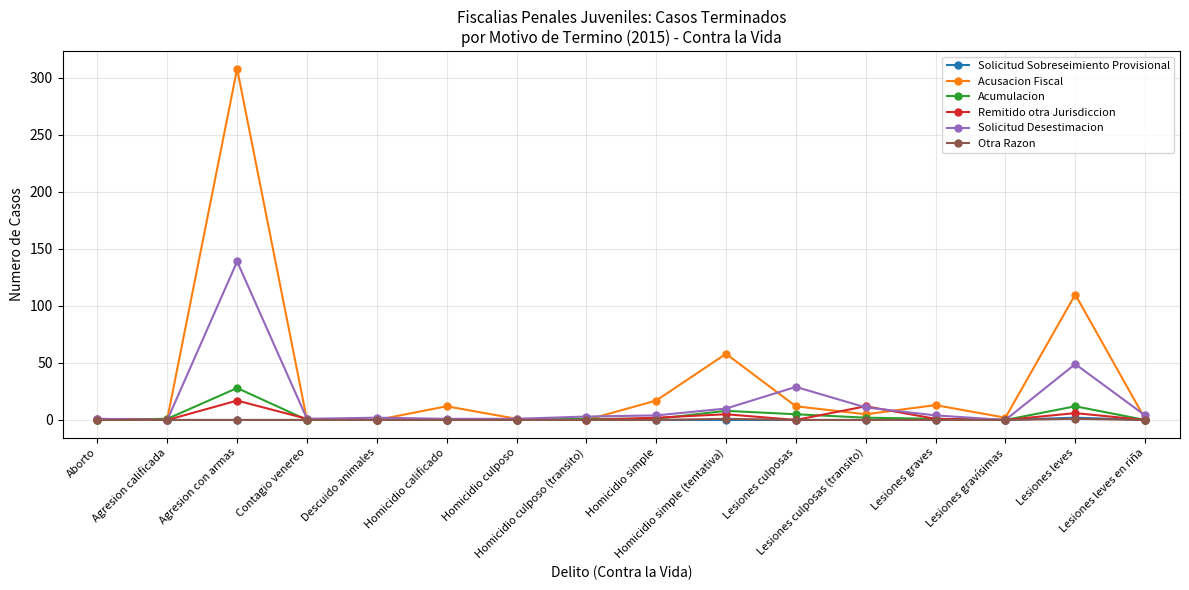

True or false: Acusacion Fiscal has more than 0 points higher than both neighbors.

True